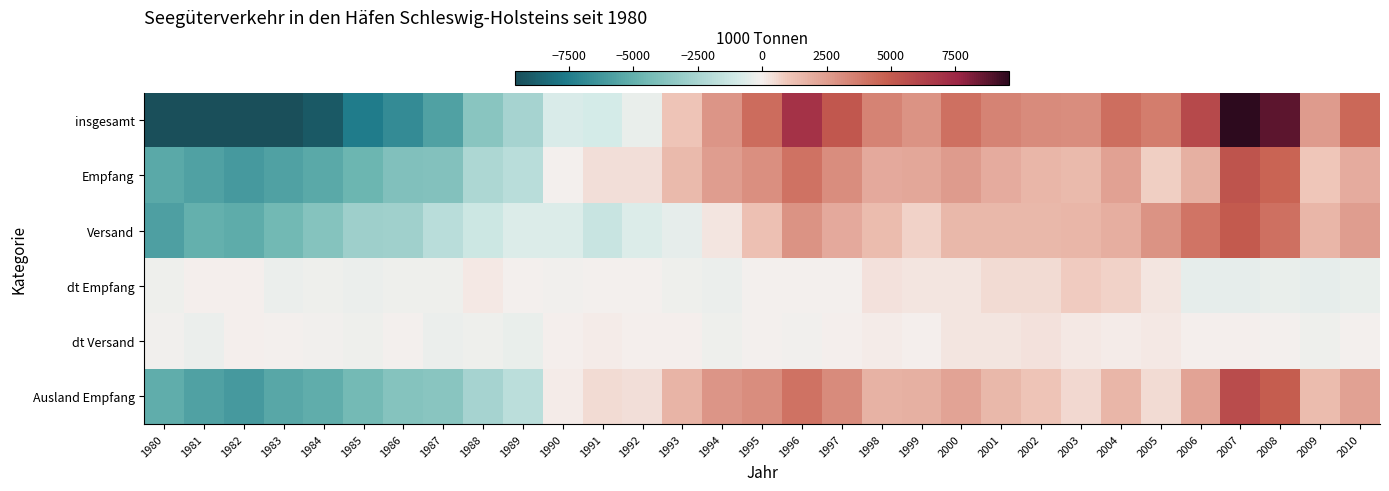

Which series has the largest range (max minus min)?

insgesamt